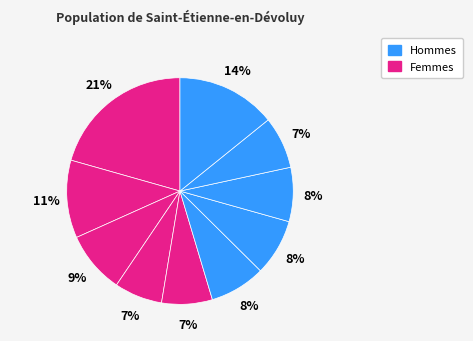

How many slices are in this pie chart?

10